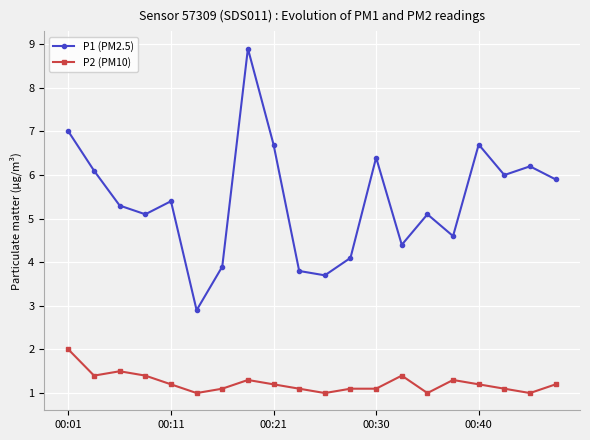

True or false: P1 (PM2.5) has more than 0 interior local peaks.

True